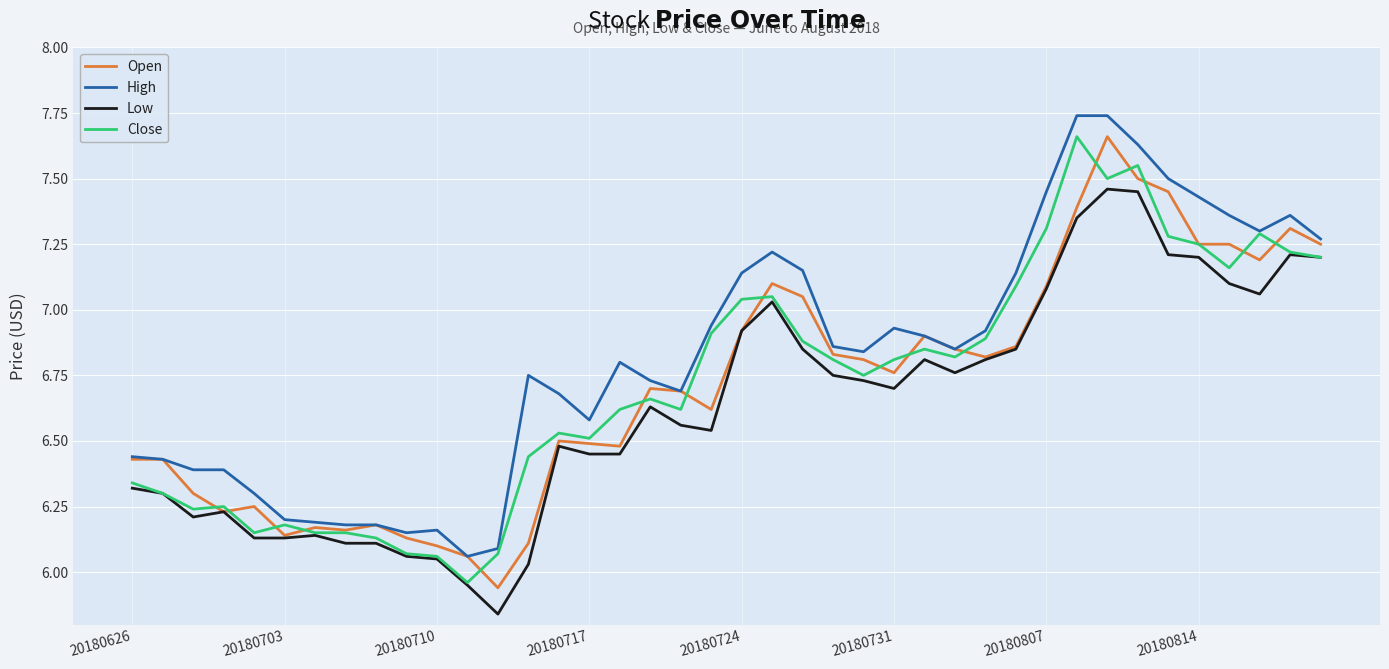

What is the difference between the maximum and minimum values in the Close series?

1.7